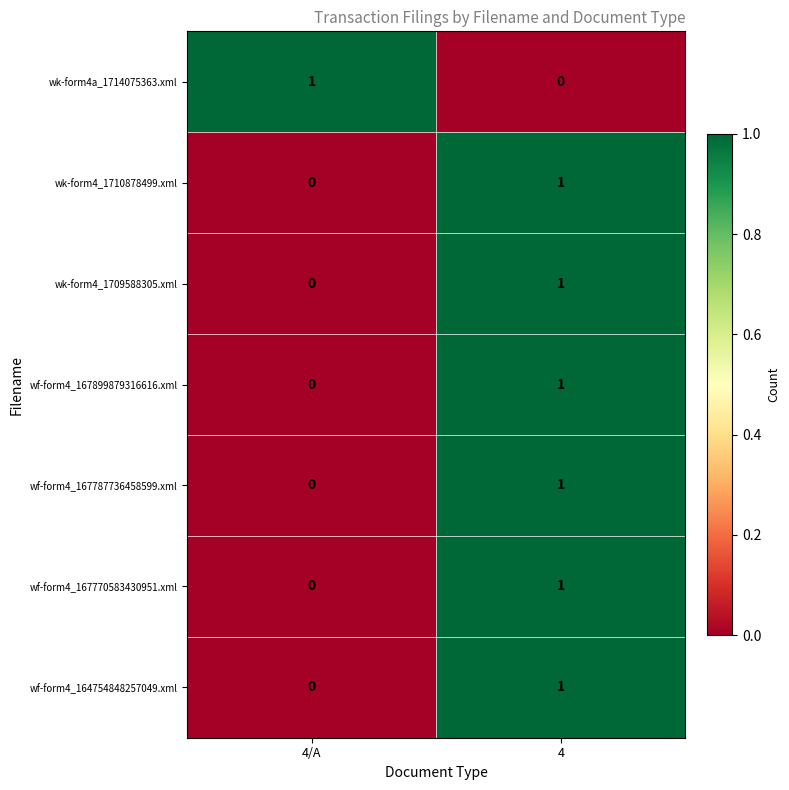

At how many categories does at least one series exceed 0?

2